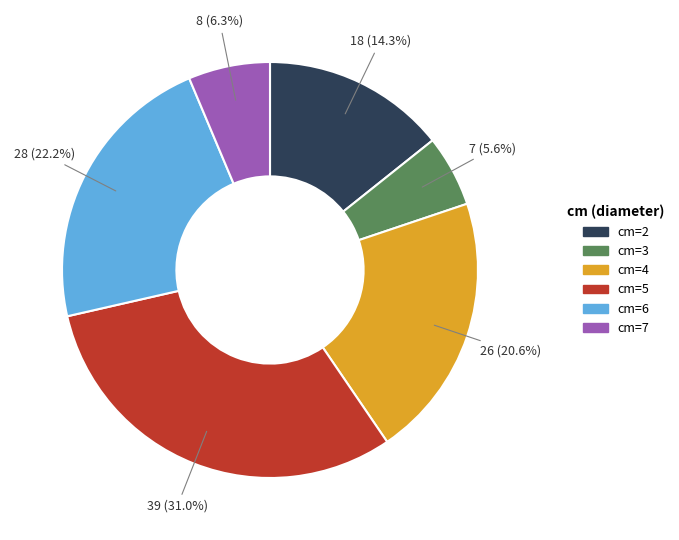

How many segments does this pie chart have?

6